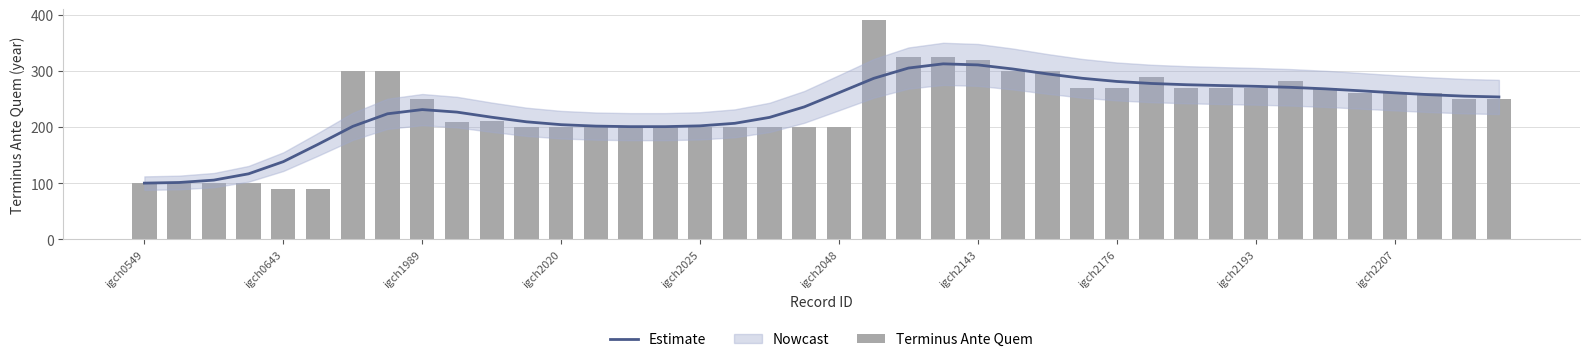

What is the minimum value for Terminus Ante Quem?

89.0